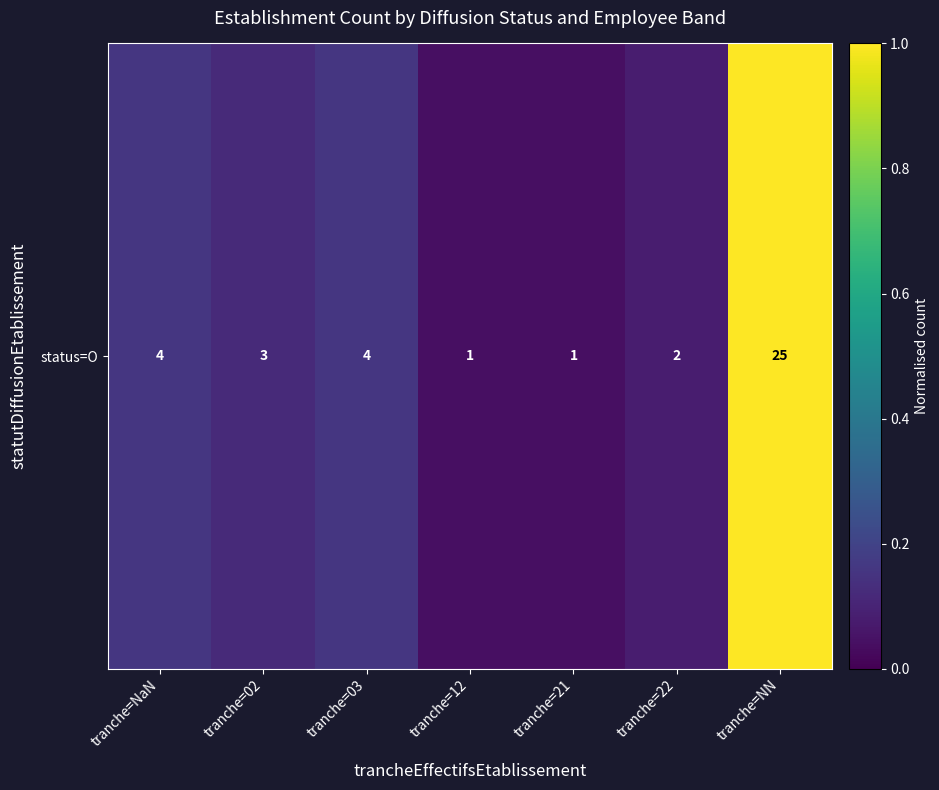

Which category has the lowest value across all series?

tranche=12